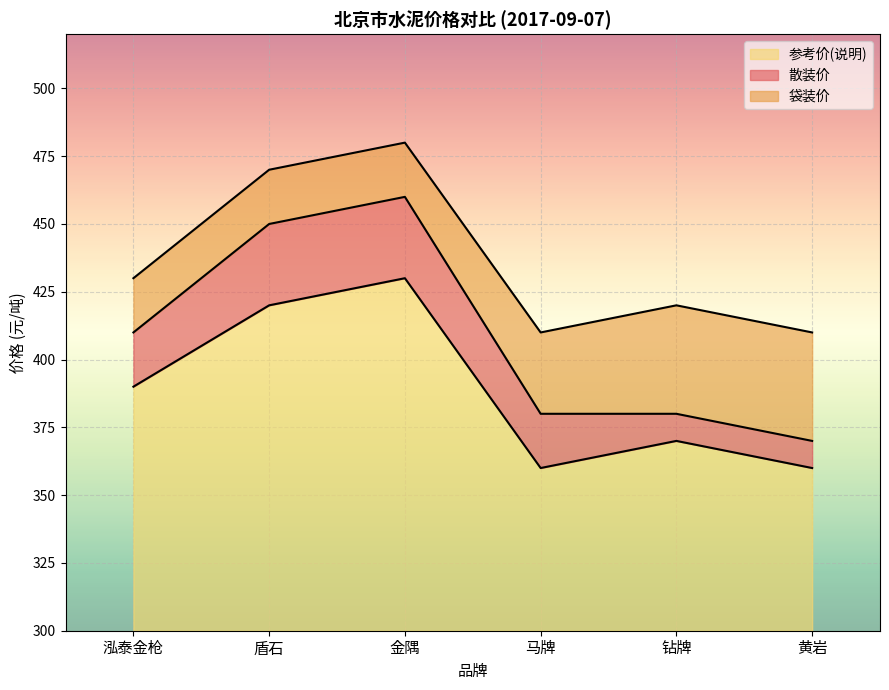

What is the total value across all series at 金隅?

180